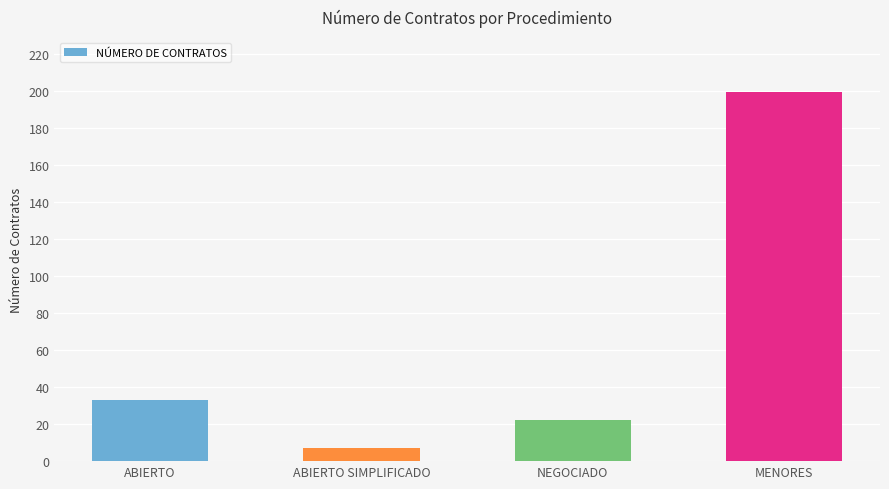

How many series are shown in this chart?

1